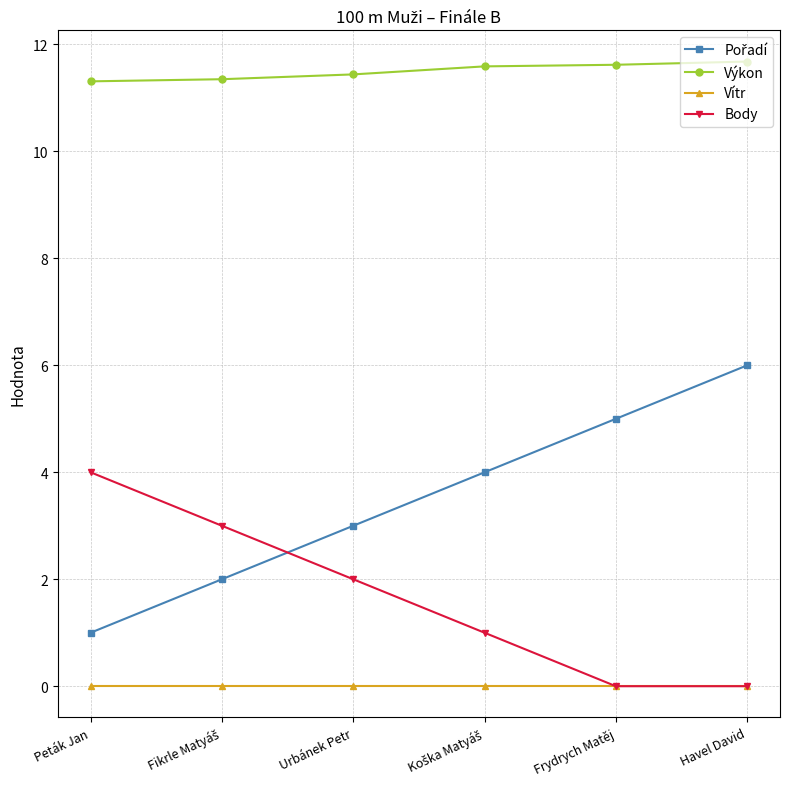

True or false: Výkon has a value of 11.6 at Frydrych Matěj.

True